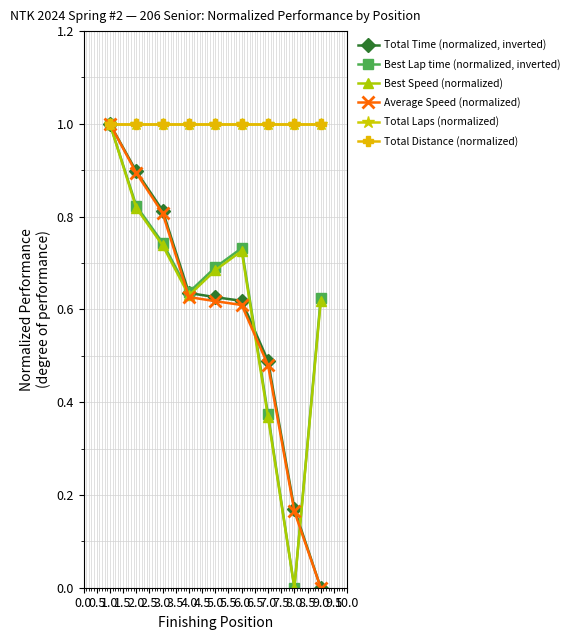

How many lines are shown in the chart?

6